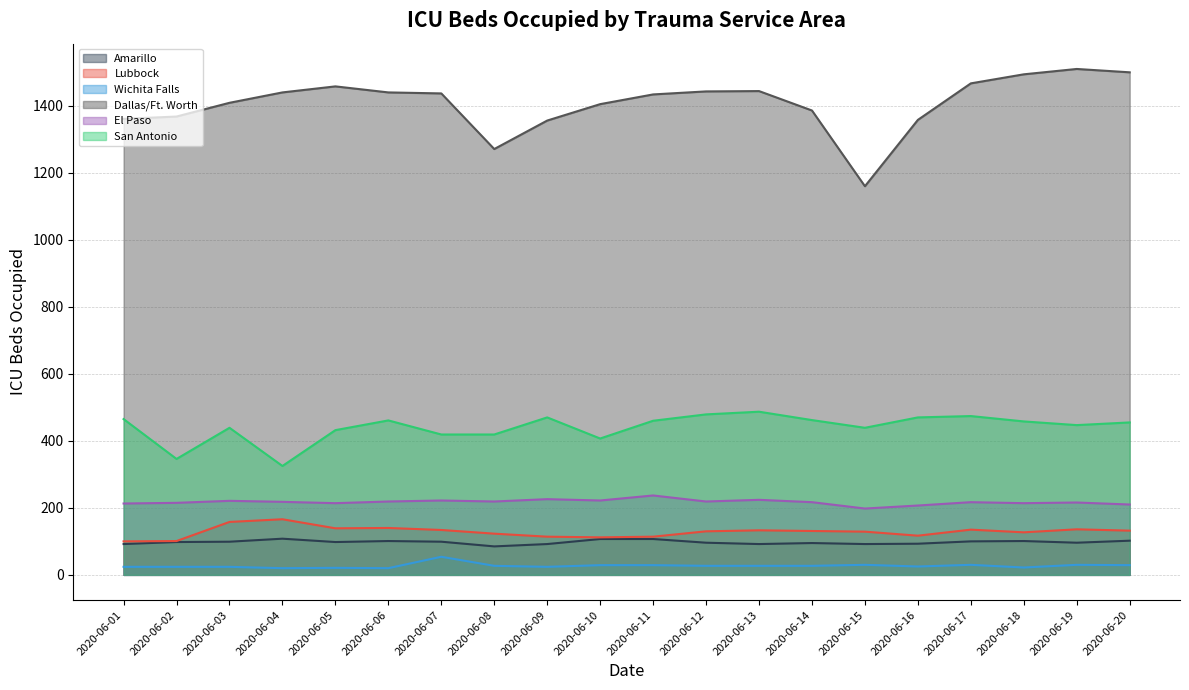

What are all the series names shown in the legend?

Amarillo, Lubbock, Wichita Falls, Dallas/Ft. Worth, El Paso, San Antonio